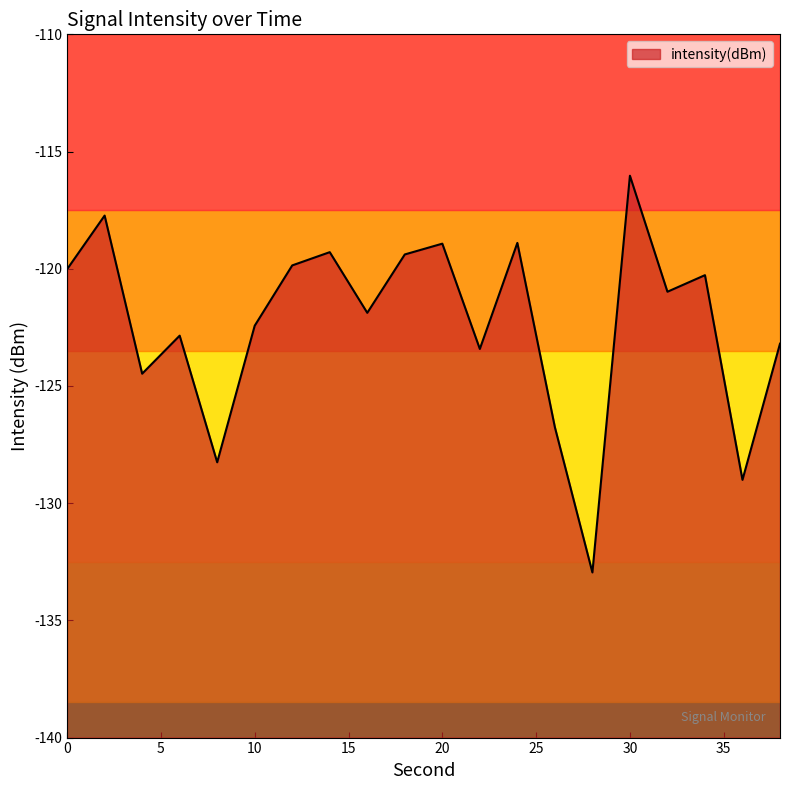

True or false: the data has more than 0 interior local peaks.

True